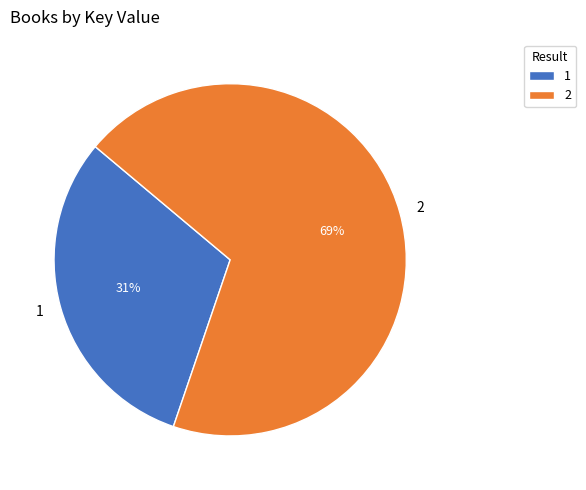

Count the number of slices in the pie.

2